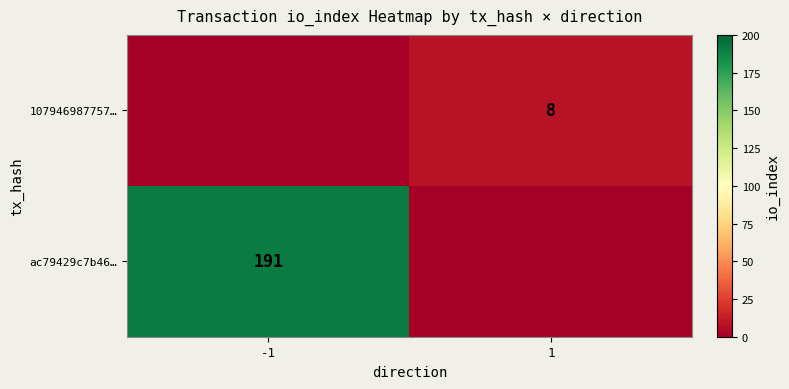

True or false: ac79429c7b46… has a value of 191 at -1.

True